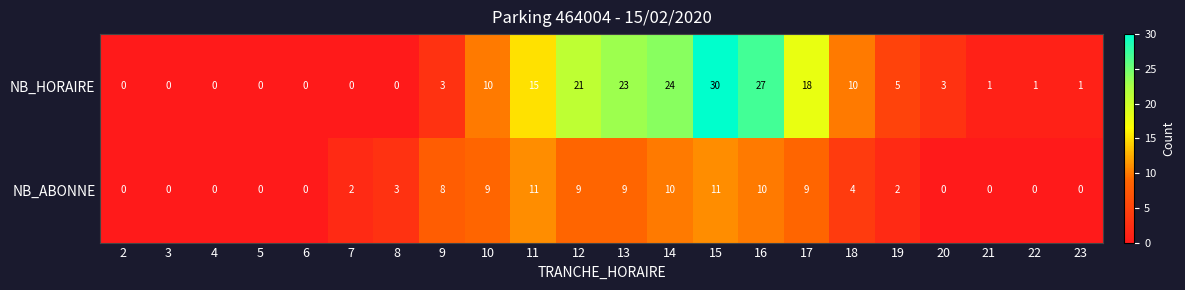

What is the approximate value of NB_HORAIRE at 19, to the nearest 5?

5